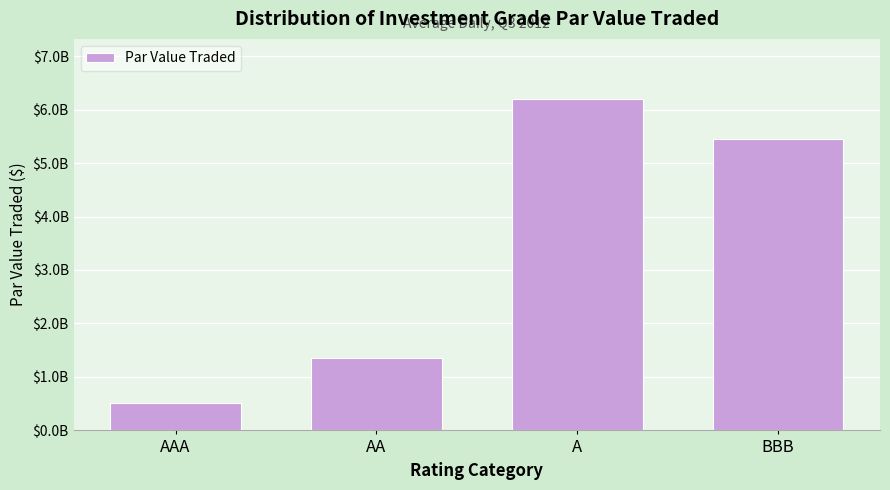

Does the chart contain any negative values?

No